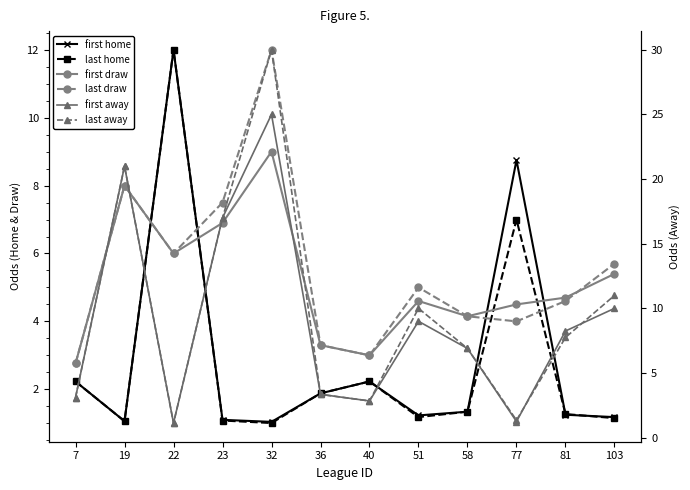

Rank the series at 77 from lowest to highest value.

first away, last away, last draw, first draw, last home, first home